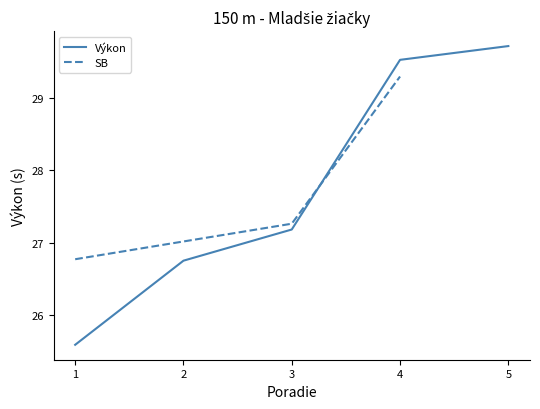

Is it true that Výkon equals 15.8 at 1?

False